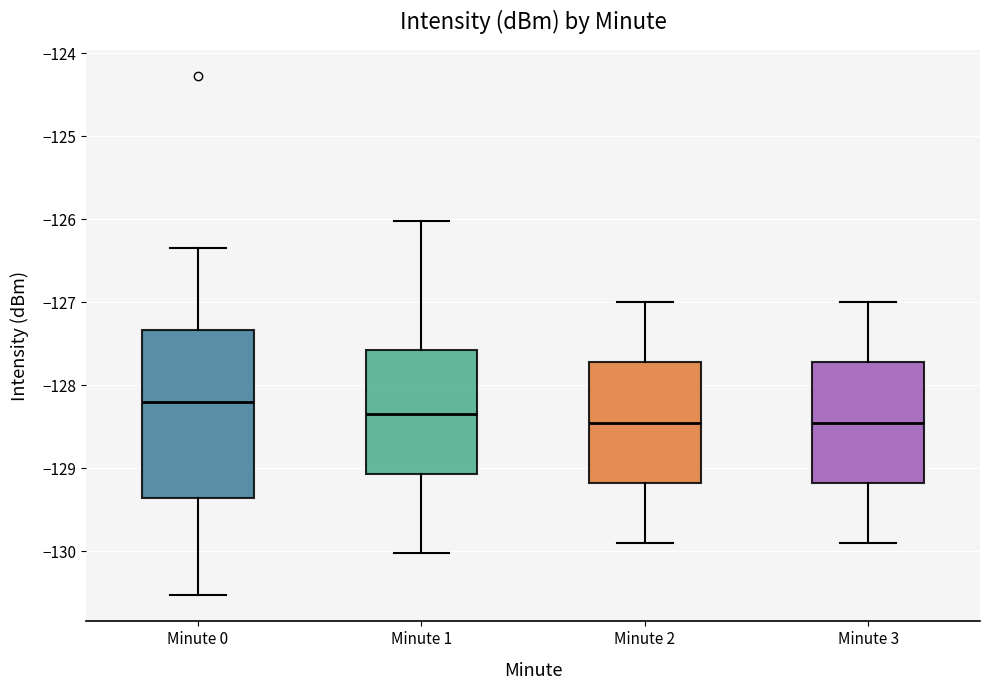

Reading left to right, read every box against the y-axis: the position of its median line, the range the box covers, and the ends of its whiskers. The values are not printed on the chart, so give them approximately, as read against the axis.

Minute 0: median -128.2, box -129.4 to -127.3, whiskers -130.5 to -126.3
Minute 1: median -128.3, box -129.1 to -127.6, whiskers -130.0 to -126.0
Minute 2: median -128.4, box -129.2 to -127.7, whiskers -129.9 to -127.0
Minute 3: median -128.4, box -129.2 to -127.7, whiskers -129.9 to -127.0